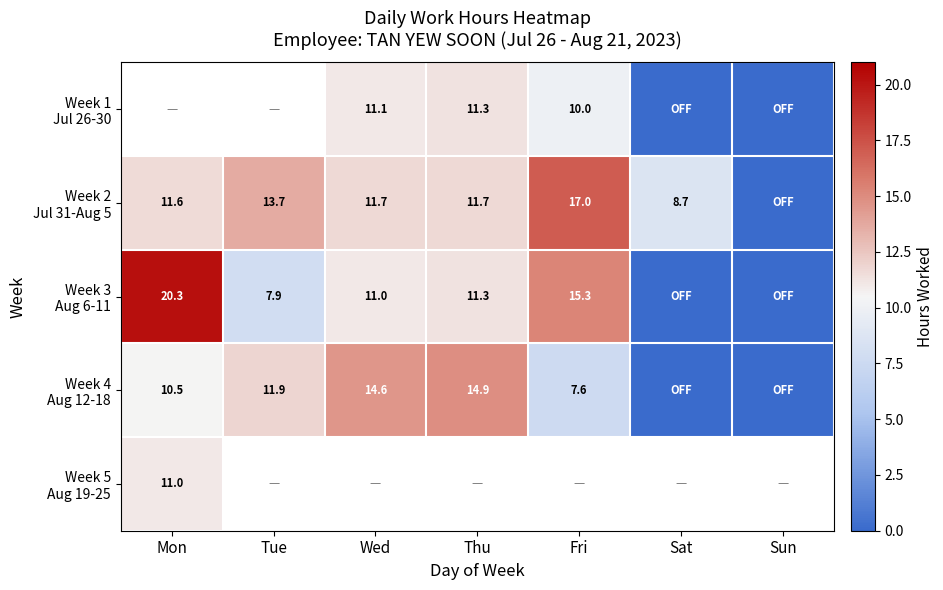

Is it true that Week 3 Aug 6-11 equals 26.7 at Fri?

False